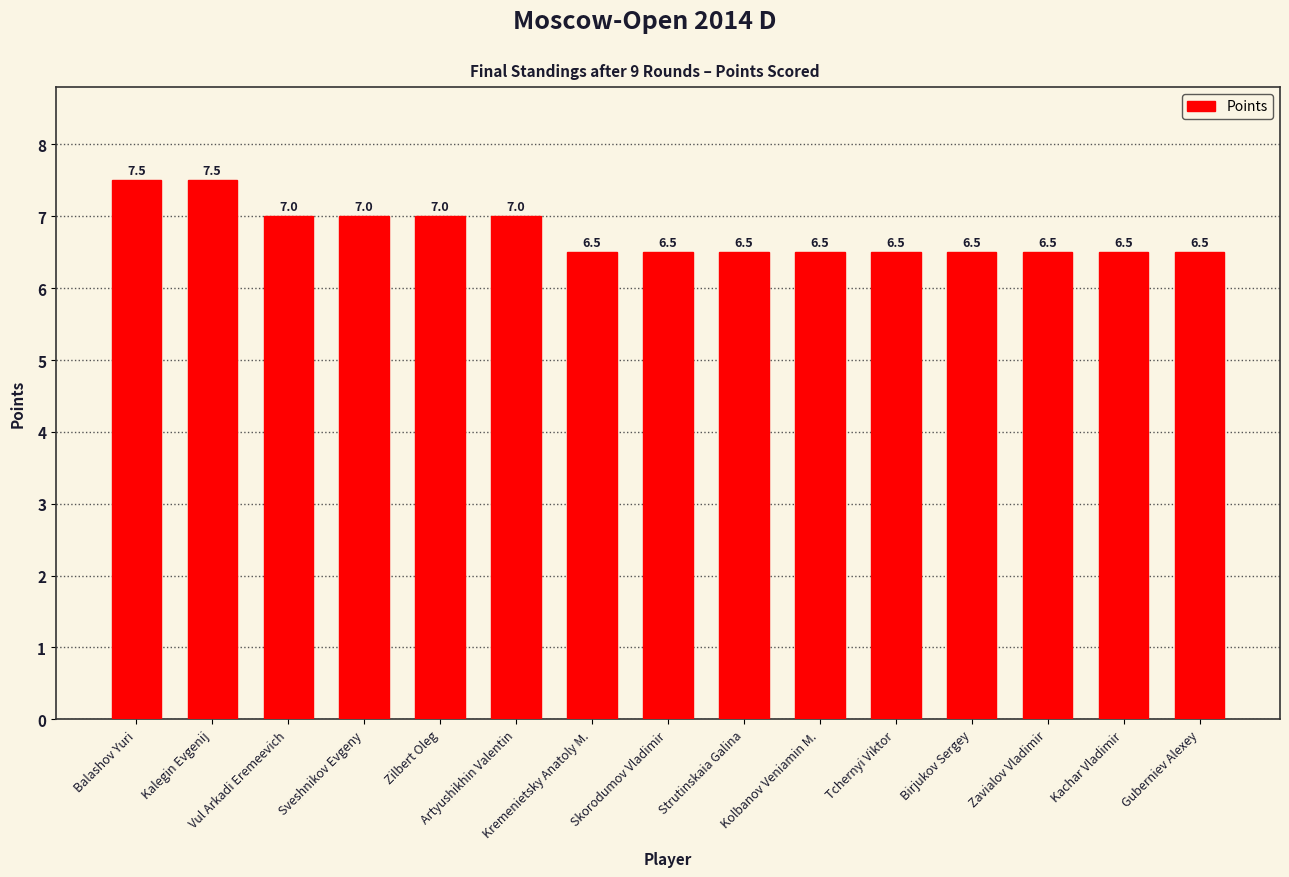

What is the greatest value displayed?

7.5